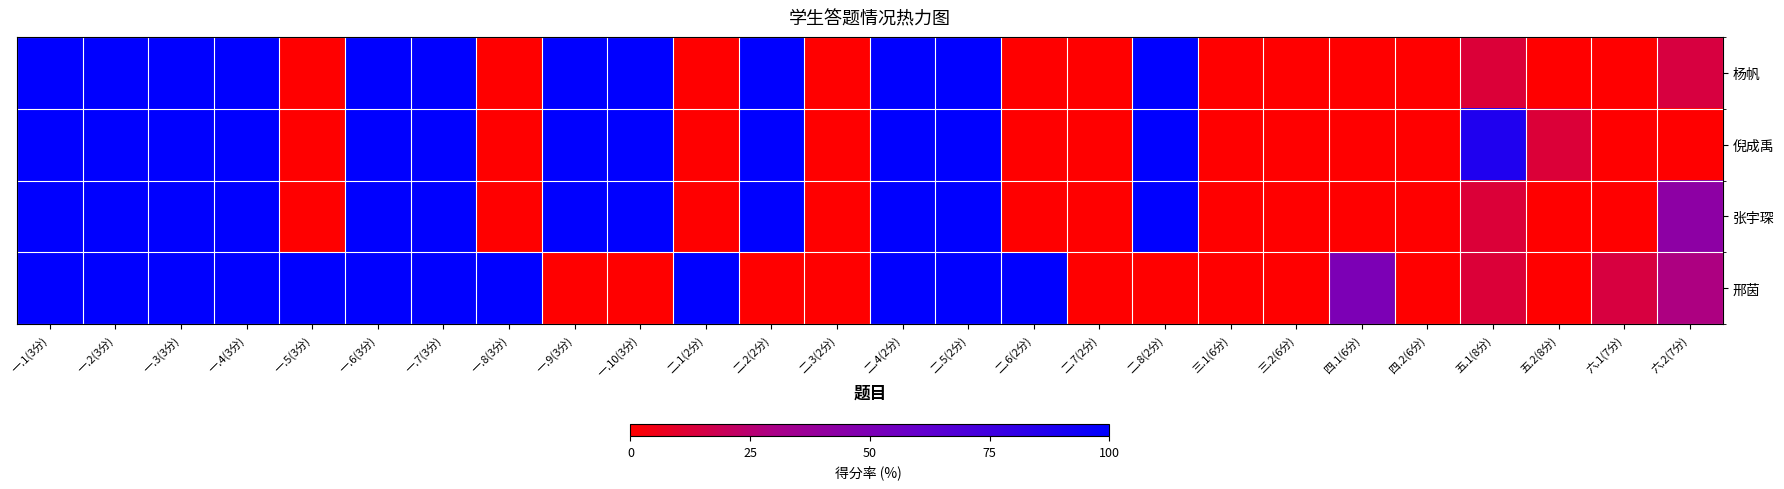

Reading left to right, what are all the values shown in this chart?

杨帆: 一.1(3分)=100.0	一.2(3分)=100.0	一.3(3分)=100.0	一.4(3分)=100.0	一.5(3分)=0.0	一.6(3分)=100.0	一.7(3分)=100.0	一.8(3分)=0.0	一.9(3分)=100.0	一.10(3分)=100.0	二.1(2分)=0.0	二.2(2分)=100.0	二.3(2分)=0.0	二.4(2分)=100.0	二.5(2分)=100.0	二.6(2分)=0.0	二.7(2分)=0.0	二.8(2分)=100.0	三.1(6分)=0.0	三.2(6分)=0.0	四.1(6分)=0.0	四.2(6分)=0.0	五.1(8分)=12.5	五.2(8分)=0.0	六.1(7分)=0.0	六.2(7分)=14.3
倪成禹: 一.1(3分)=100.0	一.2(3分)=100.0	一.3(3分)=100.0	一.4(3分)=100.0	一.5(3分)=0.0	一.6(3分)=100.0	一.7(3分)=100.0	一.8(3分)=0.0	一.9(3分)=100.0	一.10(3分)=100.0	二.1(2分)=0.0	二.2(2分)=100.0	二.3(2分)=0.0	二.4(2分)=100.0	二.5(2分)=100.0	二.6(2分)=0.0	二.7(2分)=0.0	二.8(2分)=100.0	三.1(6分)=0.0	三.2(6分)=0.0	四.1(6分)=0.0	四.2(6分)=0.0	五.1(8分)=87.5	五.2(8分)=12.5	六.1(7分)=0.0	六.2(7分)=0.0
张宇琛: 一.1(3分)=100.0	一.2(3分)=100.0	一.3(3分)=100.0	一.4(3分)=100.0	一.5(3分)=0.0	一.6(3分)=100.0	一.7(3分)=100.0	一.8(3分)=0.0	一.9(3分)=100.0	一.10(3分)=100.0	二.1(2分)=0.0	二.2(2分)=100.0	二.3(2分)=0.0	二.4(2分)=100.0	二.5(2分)=100.0	二.6(2分)=0.0	二.7(2分)=0.0	二.8(2分)=100.0	三.1(6分)=0.0	三.2(6分)=0.0	四.1(6分)=0.0	四.2(6分)=0.0	五.1(8分)=12.5	五.2(8分)=0.0	六.1(7分)=0.0	六.2(7分)=42.9
邢茵: 一.1(3分)=100.0	一.2(3分)=100.0	一.3(3分)=100.0	一.4(3分)=100.0	一.5(3分)=100.0	一.6(3分)=100.0	一.7(3分)=100.0	一.8(3分)=100.0	一.9(3分)=0.0	一.10(3分)=0.0	二.1(2分)=100.0	二.2(2分)=0.0	二.3(2分)=0.0	二.4(2分)=100.0	二.5(2分)=100.0	二.6(2分)=100.0	二.7(2分)=0.0	二.8(2分)=0.0	三.1(6分)=0.0	三.2(6分)=0.0	四.1(6分)=50.0	四.2(6分)=0.0	五.1(8分)=12.5	五.2(8分)=0.0	六.1(7分)=14.3	六.2(7分)=28.6